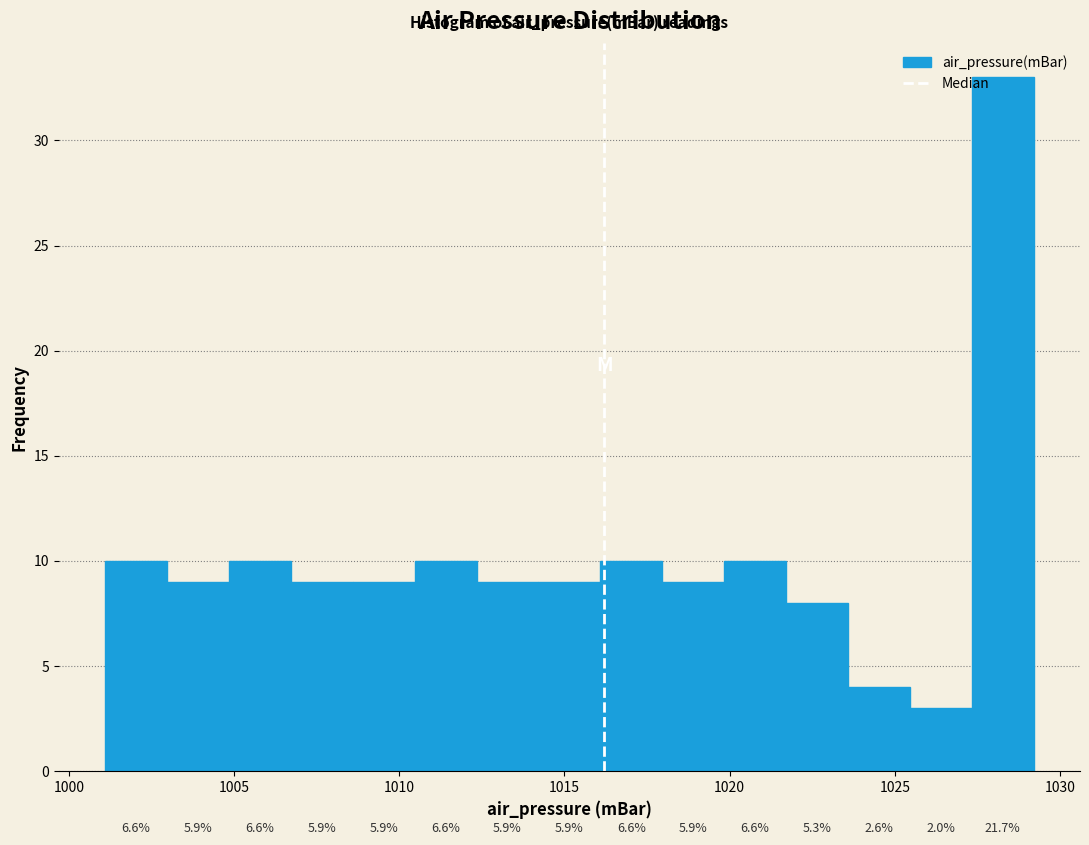

Around what value on the x-axis is the tallest bar? Give the approximate position of its centre, as read against the axis.

1028.5